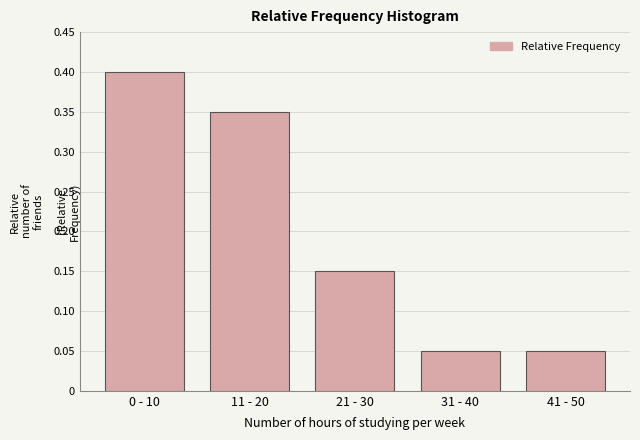

What is the sum of all values?

1.0